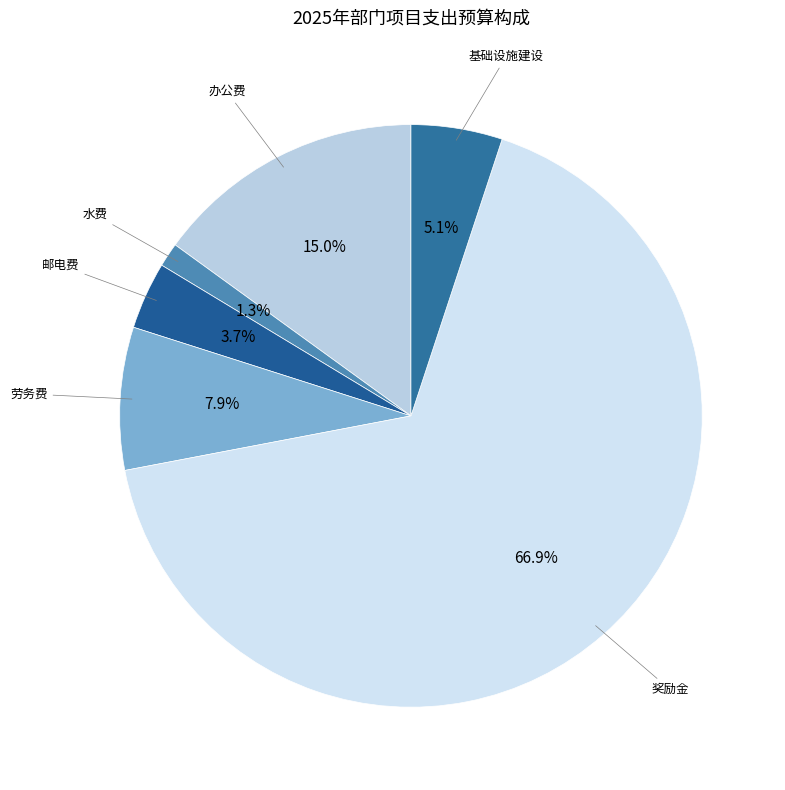

To the nearest percent, what portion does 水费 represent?

1%